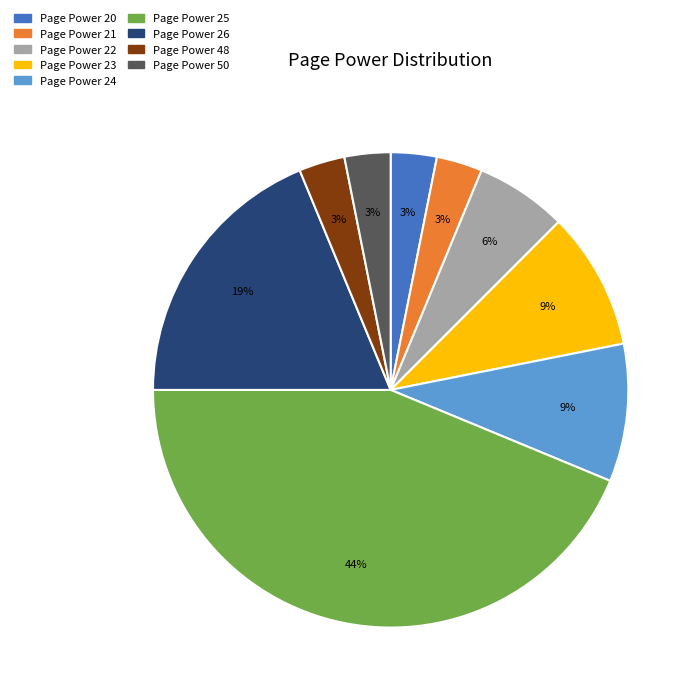

Combined, do Page Power 22 and Page Power 23 account for over 50%?

No